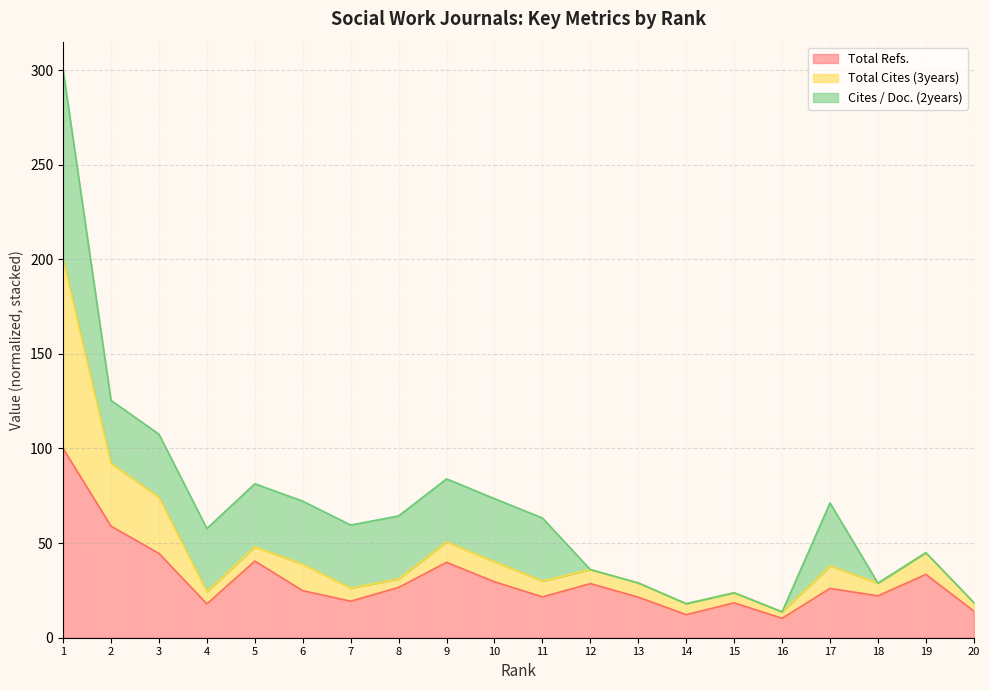

How many data points in Total Cites (3years) are above 36?

10